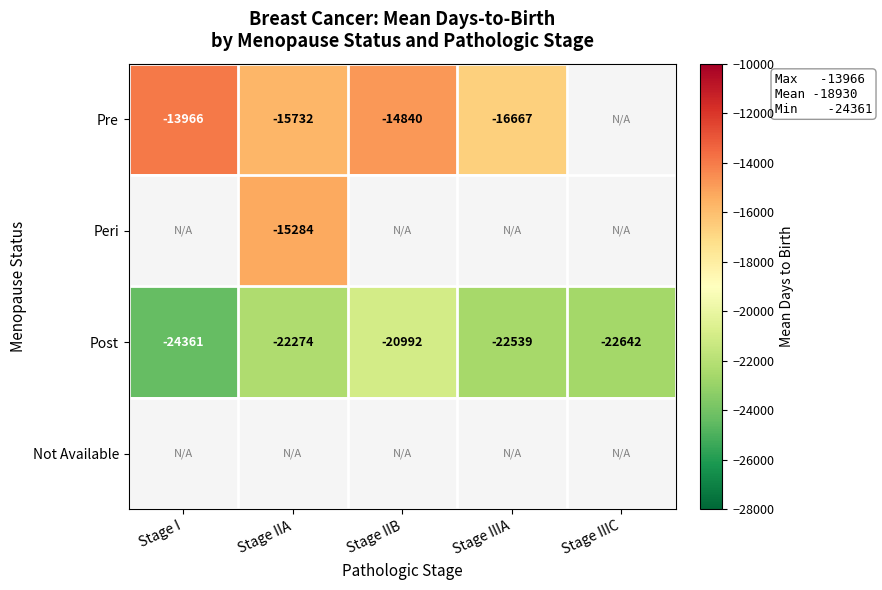

True or false: Post has a value of -33616.8 at Stage I.

False